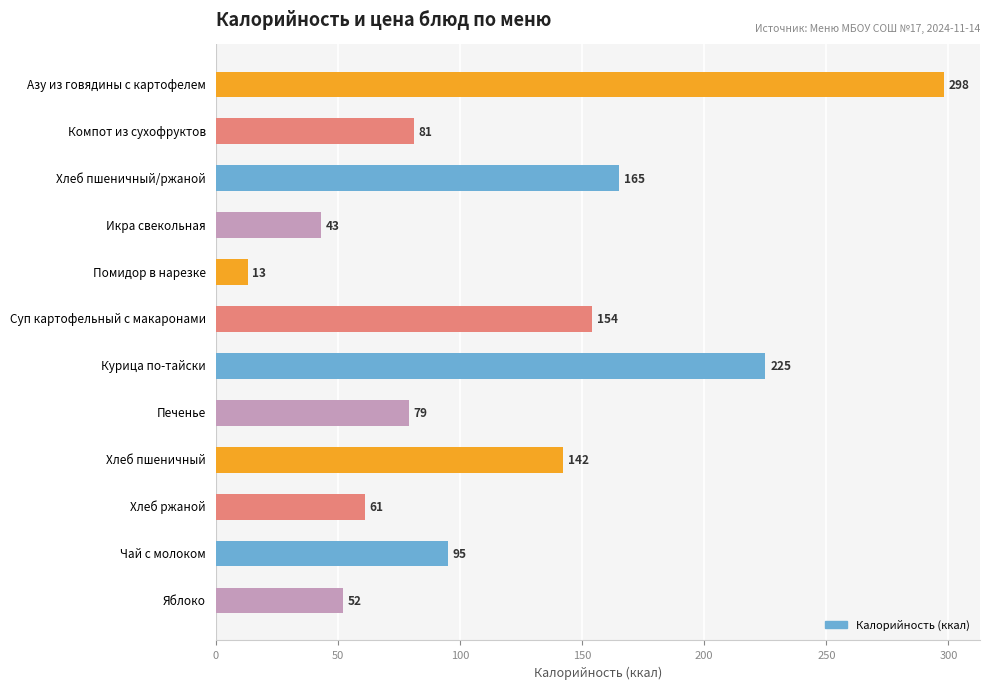

Which has a higher value, Курица по-тайски or Помидор в нарезке?

Курица по-тайски